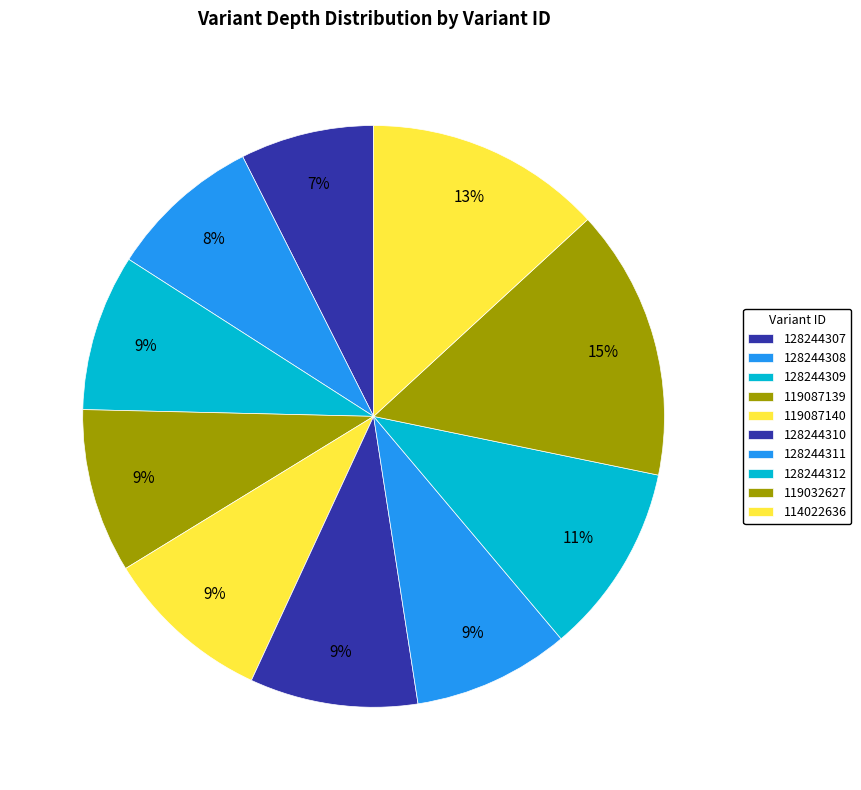

Combined, do 128244310 and 119087140 account for over 50%?

No